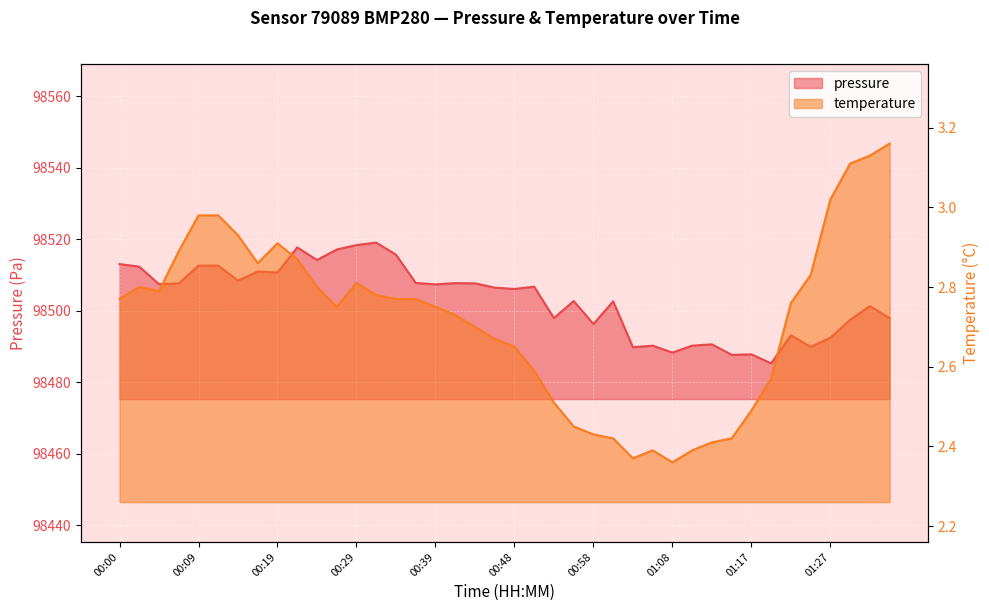

How many lines are shown in the chart?

2